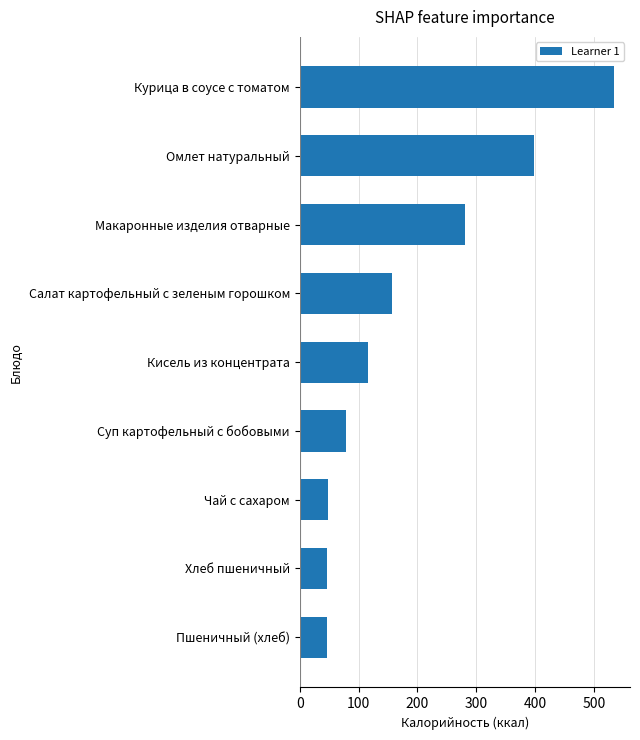

What is the ratio of the value at Макаронные изделия отварные to the value at Курица в соусе с томатом?

0.5